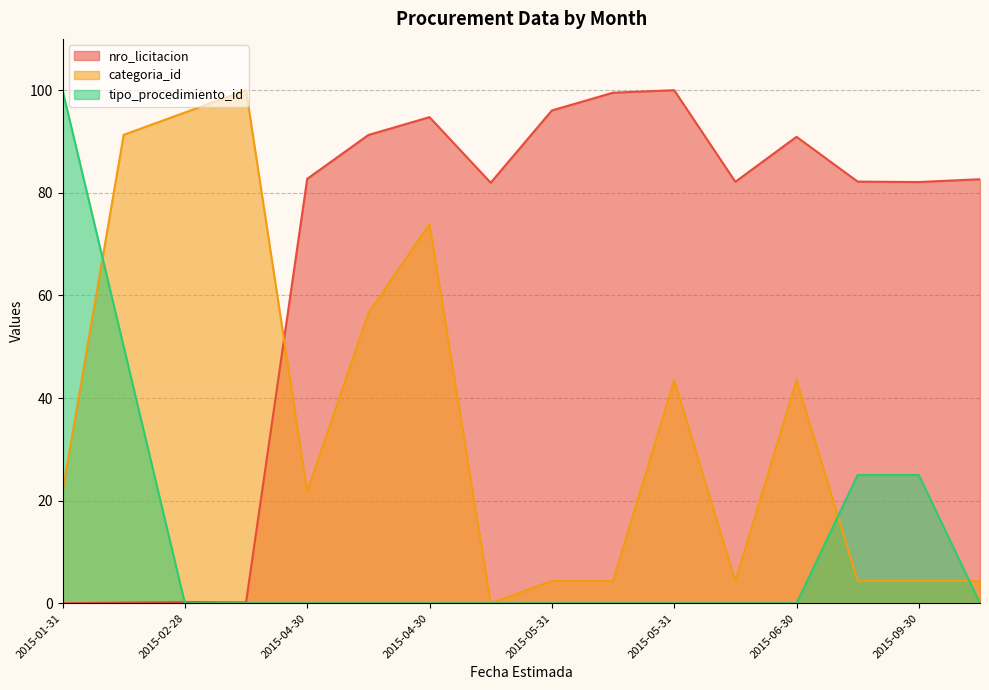

Read the categoria_id value at 2015-06-30.

43.5